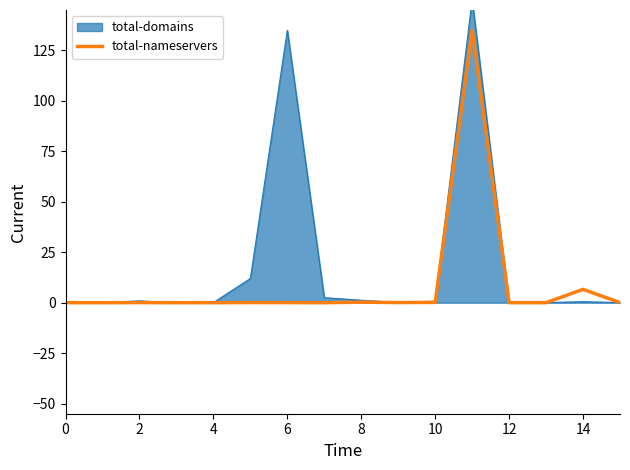

What is the highest value of the total-nameservers series?

135.0